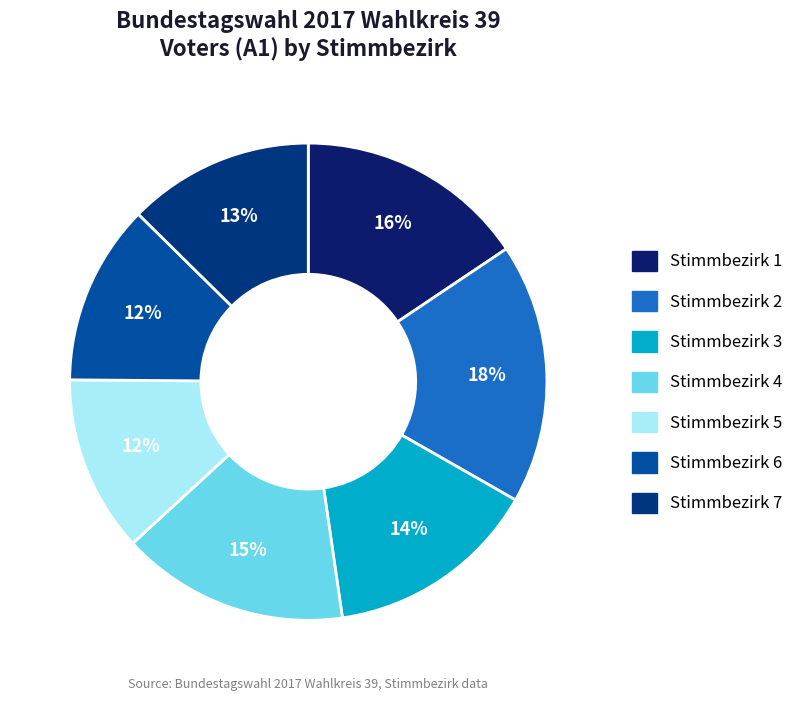

To the nearest percent, what is the difference between the largest and smallest slice percentages?

6%